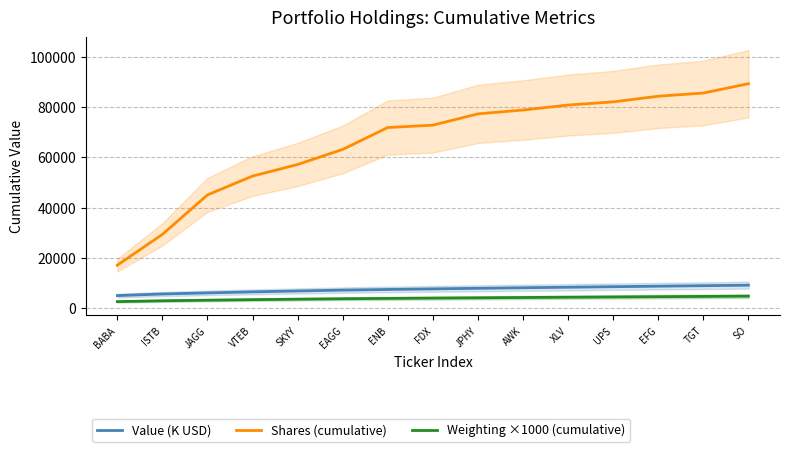

The Value (K USD) series shows 6513.0 at VTEB. True or false?

True